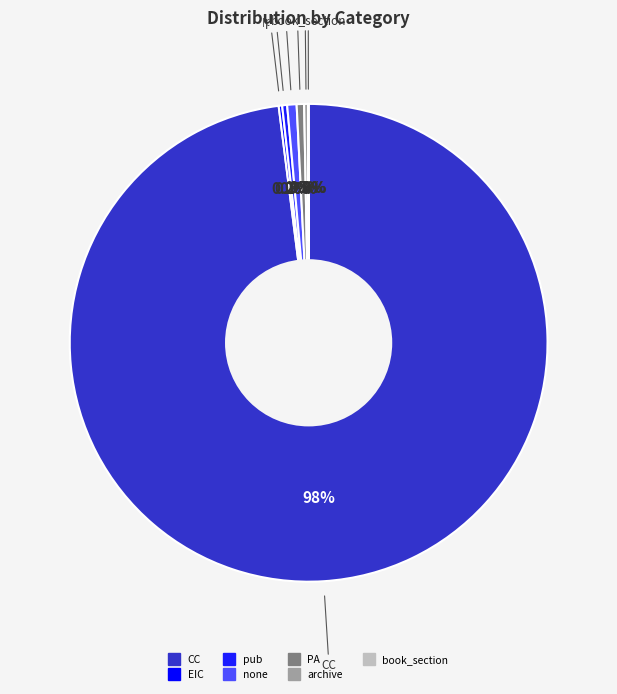

Which slice is the largest?

CC